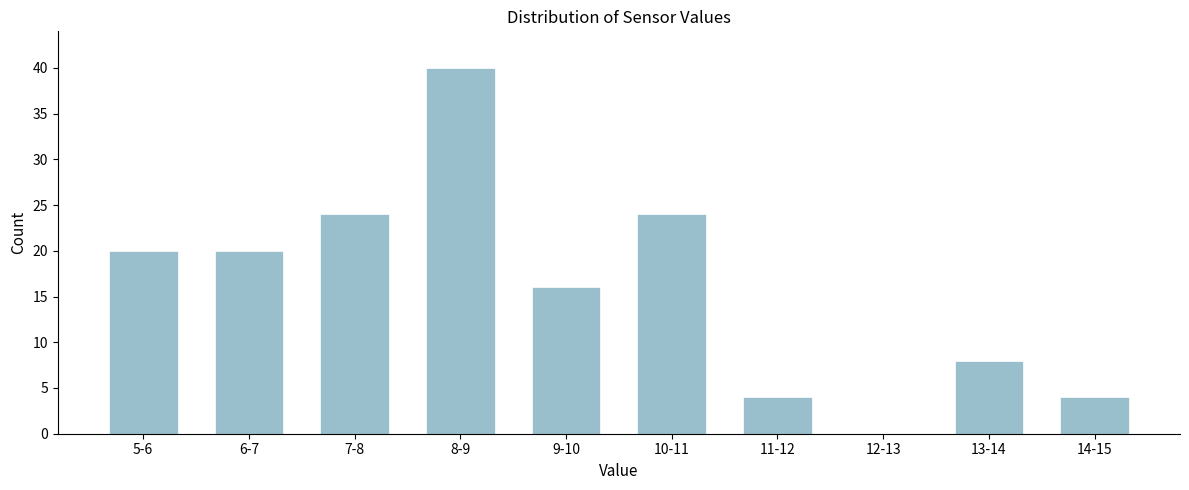

Reading left to right, extract all data points from this chart.

5-6=20	6-7=20	7-8=24	8-9=40	9-10=16	10-11=24	11-12=4	12-13=0	13-14=8	14-15=4